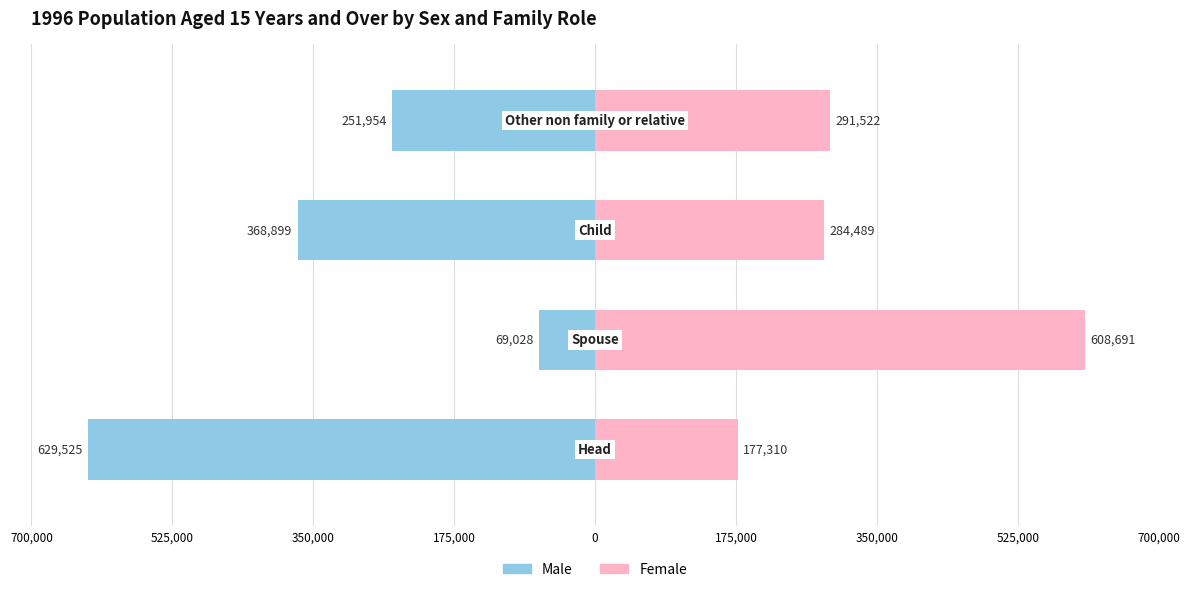

Count the Male values in the range -368899 to -69028.

3